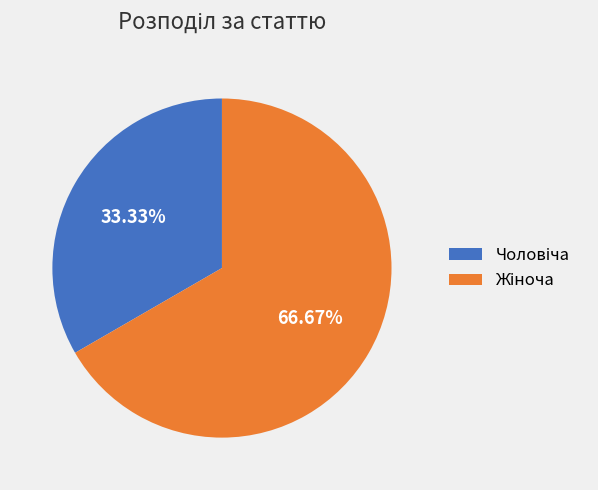

Is there a majority slice in this chart?

Yes